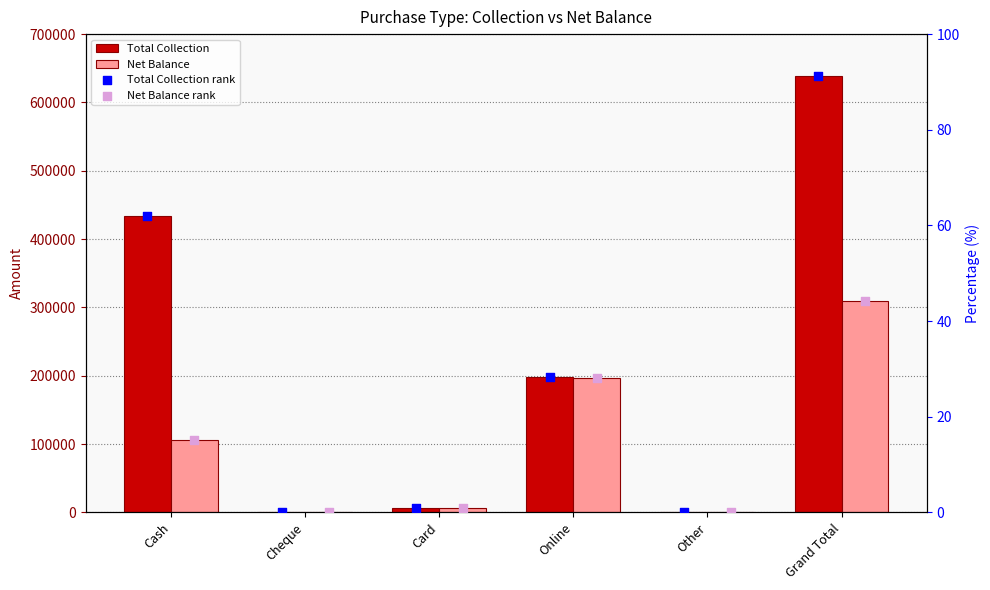

Which series has the widest spread of Y values?

Total Collection